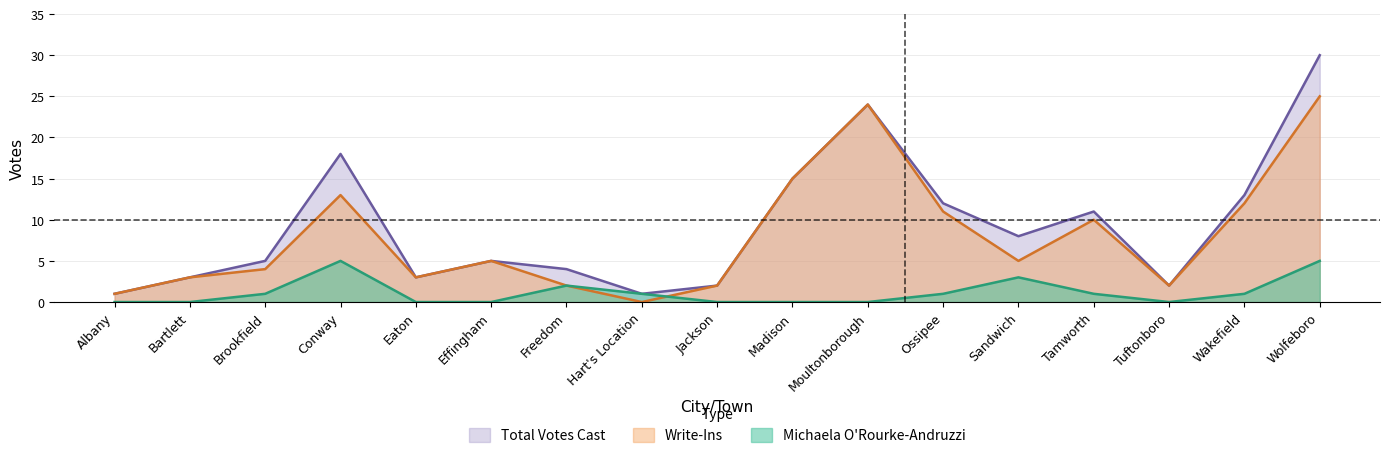

What is the label of the 14th point from the right?

Conway